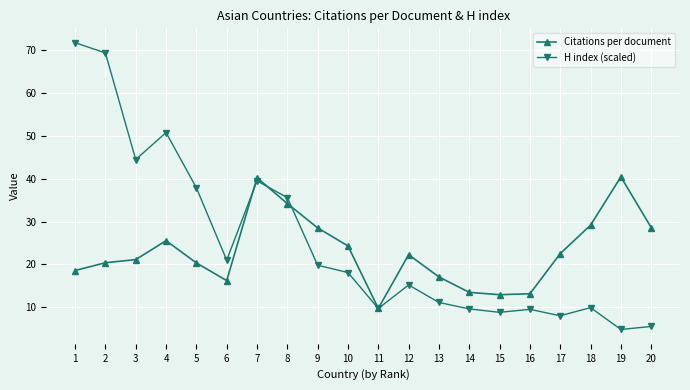

What is the average value of the H index (scaled) series?

25.0